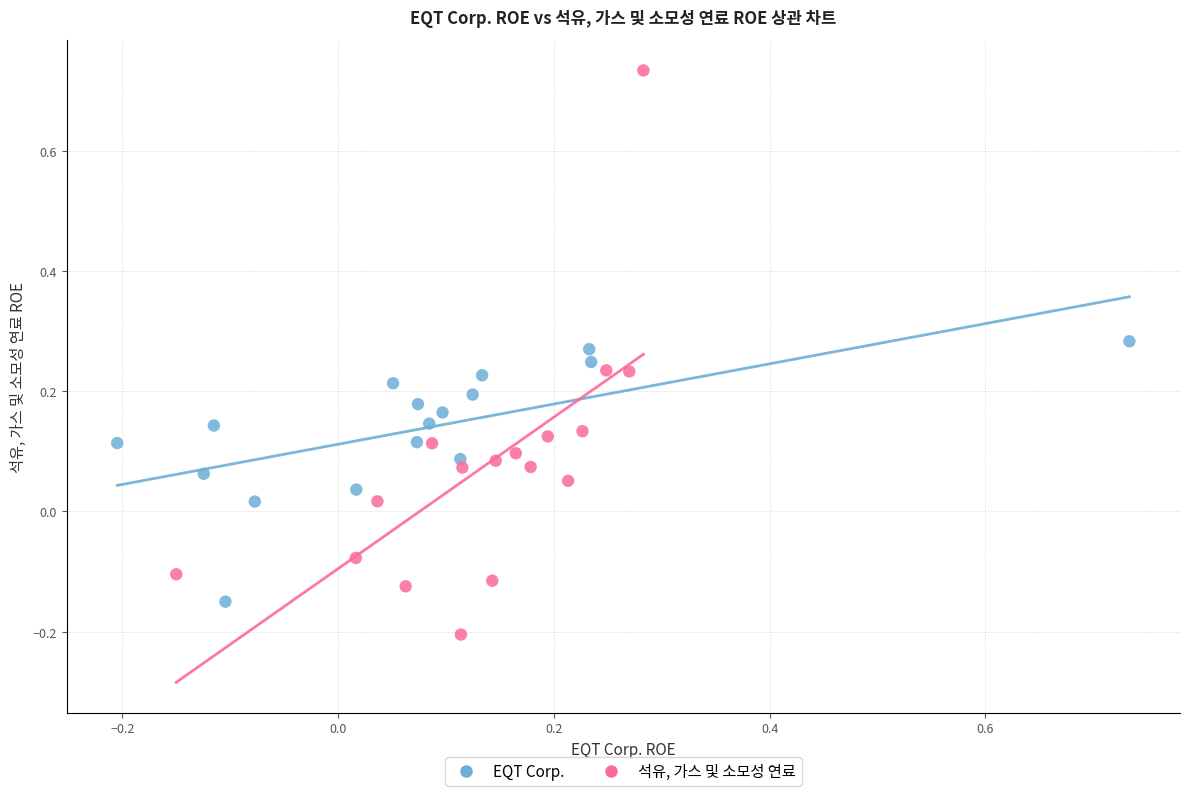

Which series has the widest spread of Y values?

석유, 가스 및 소모성 연료